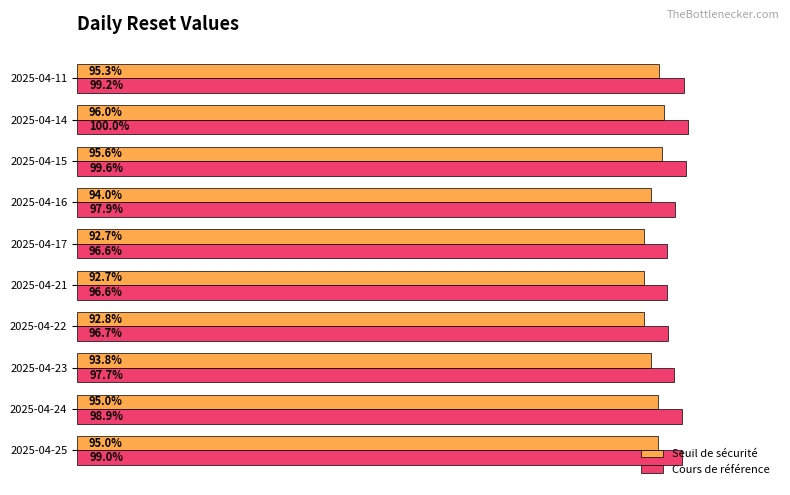

At which category is the sum across all series the highest?

2025-04-14